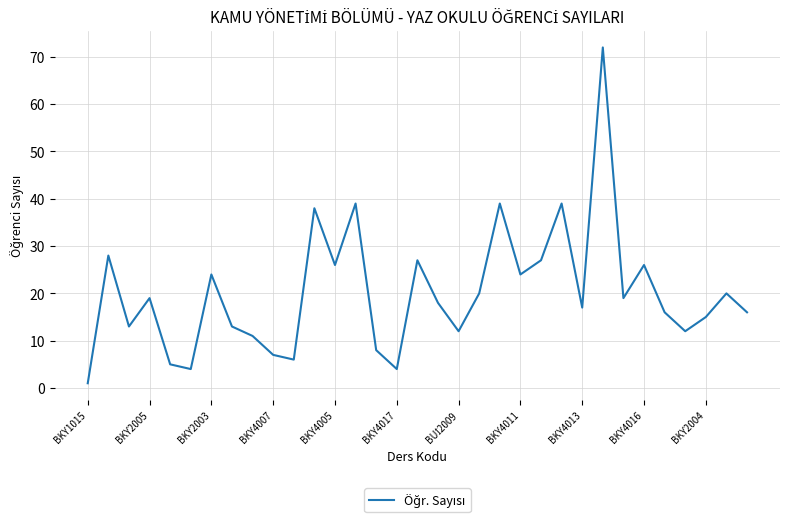

What is the maximum value shown in the chart?

72